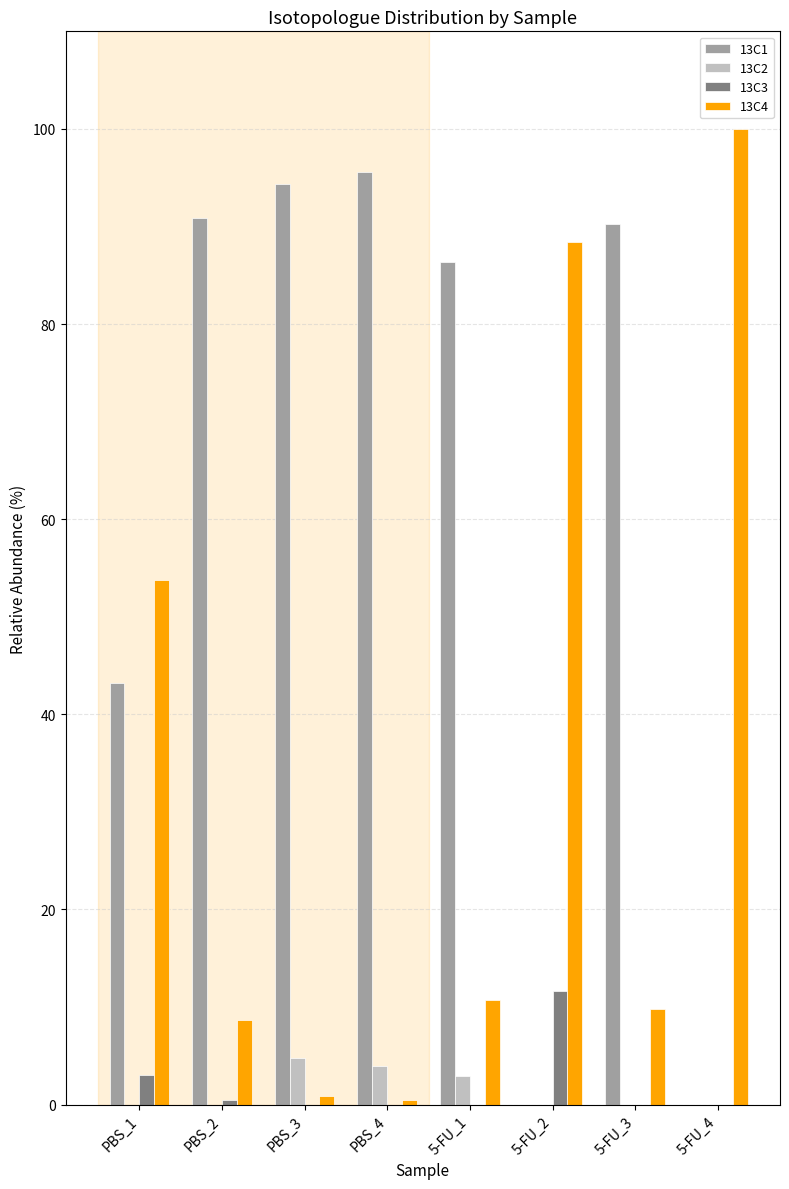

Is it true that 13C2 equals 0.0 at 5-FU_3?

True